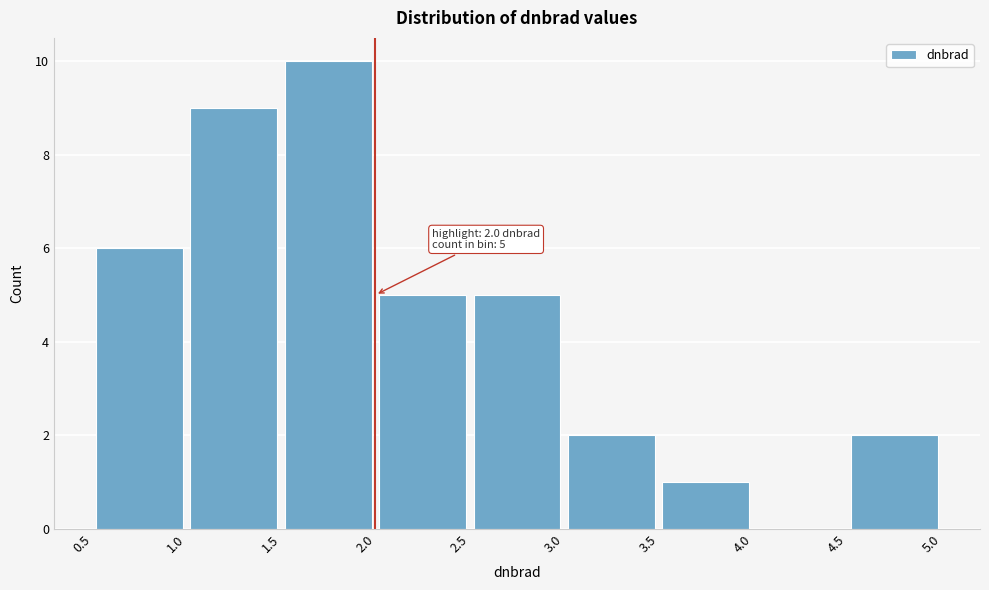

Over which range of the x-axis is the bar tallest?

1.5 to 2.0